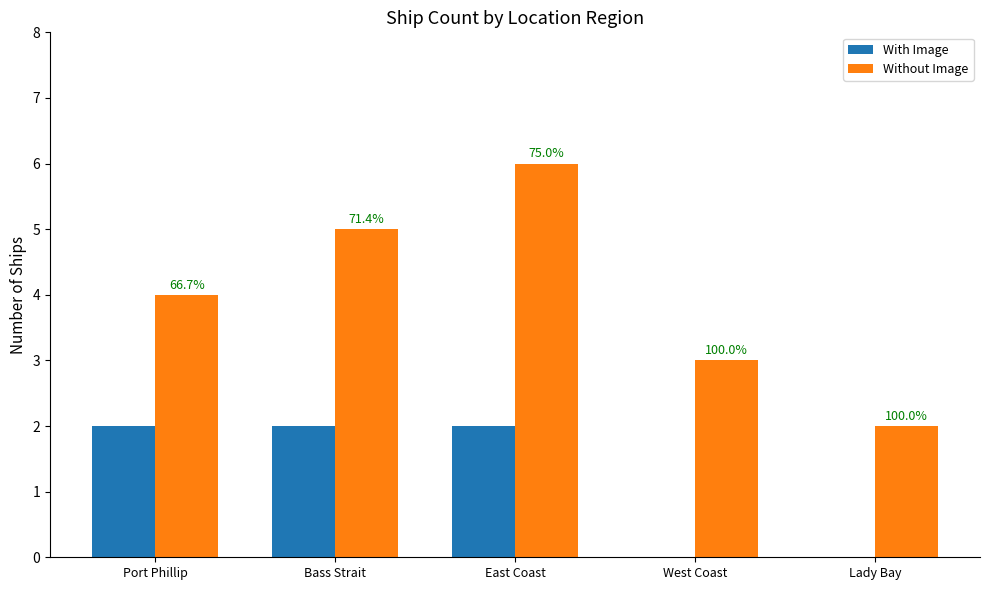

Which category has the lowest value in the Without Image series?

Lady Bay